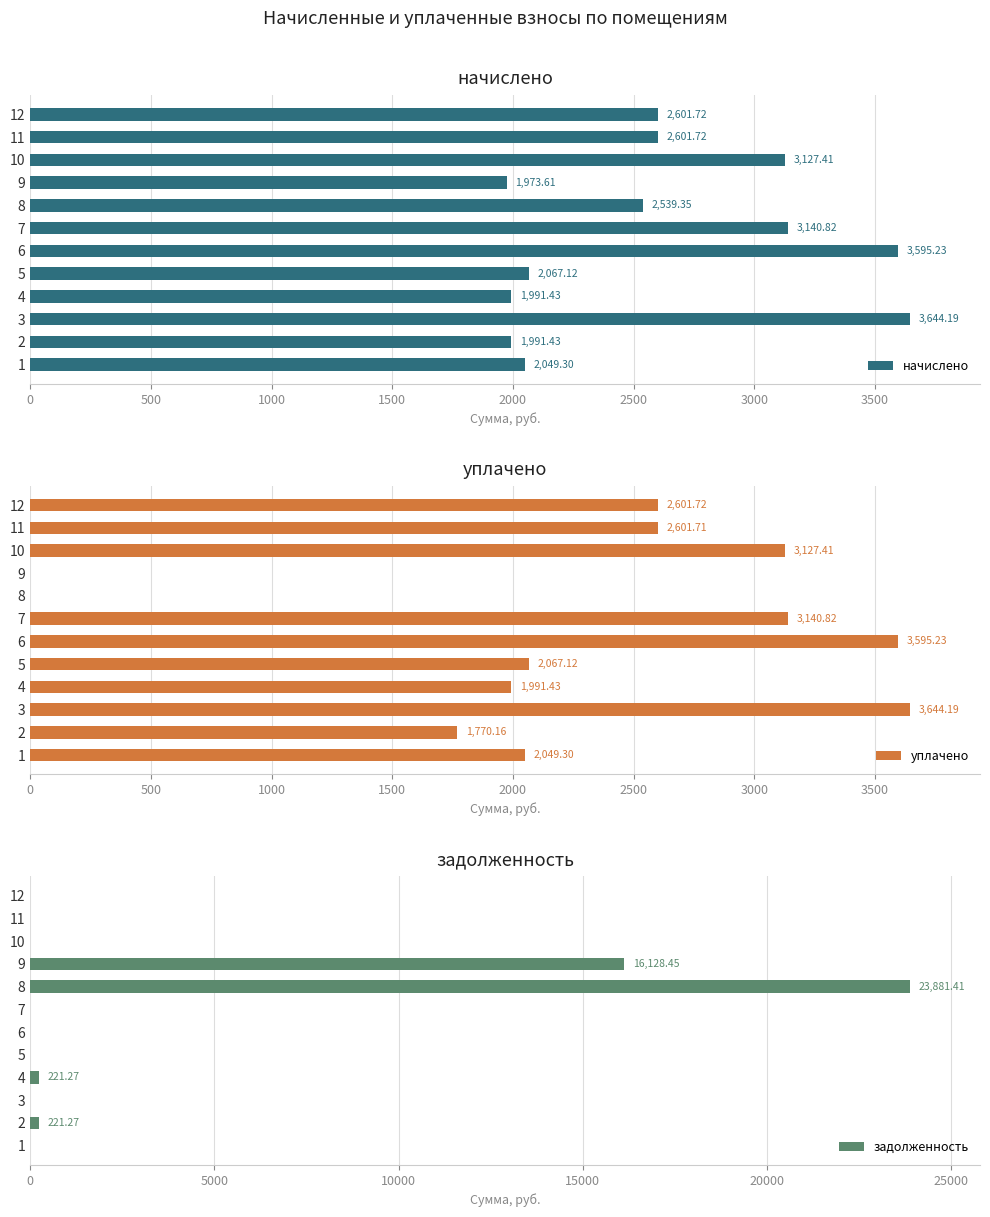

True or false: начислено has a value of 3127.4 at 10.

True